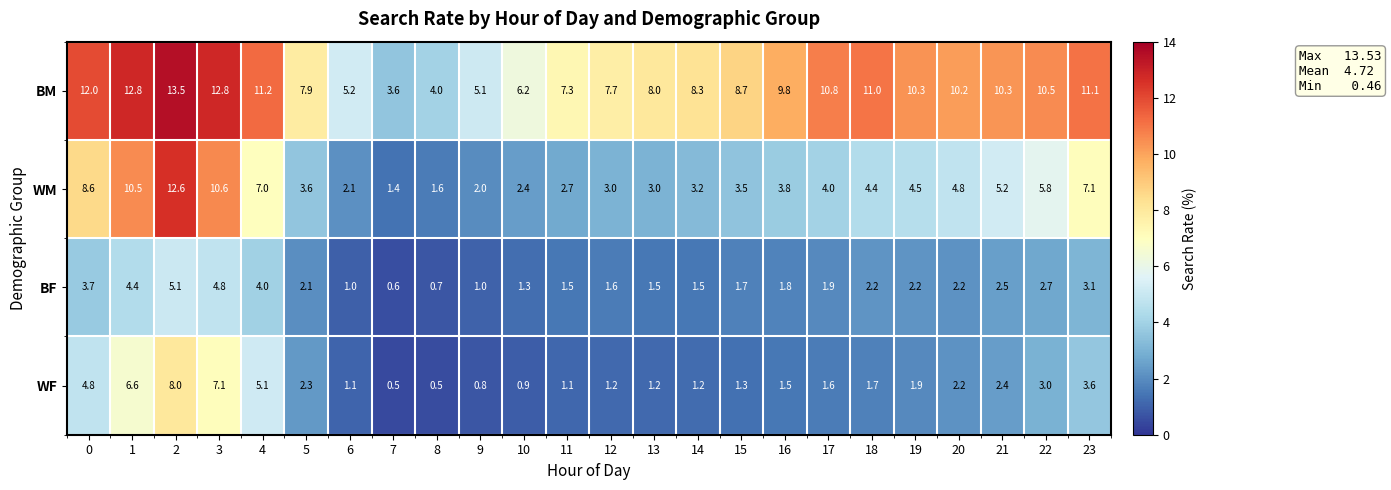

How many values in the WM series are below 4?

12